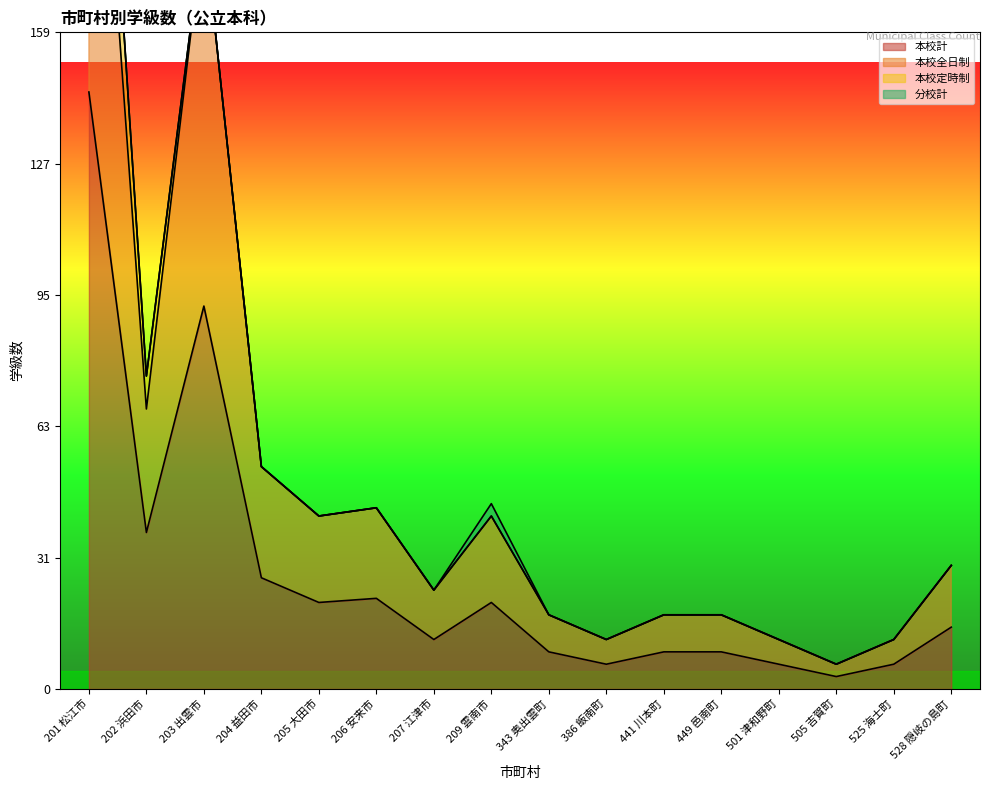

What is the sum of all 本校全日制 values?

848